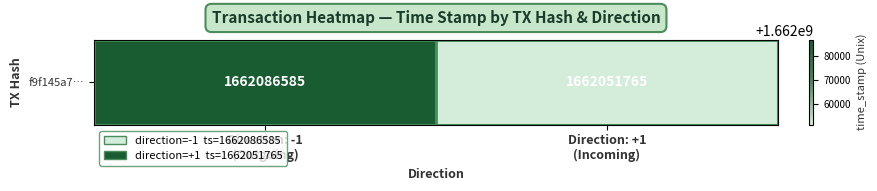

List the labels in order of value, smallest first.

Direction: +1
(Incoming), Direction: -1
(Outgoing)